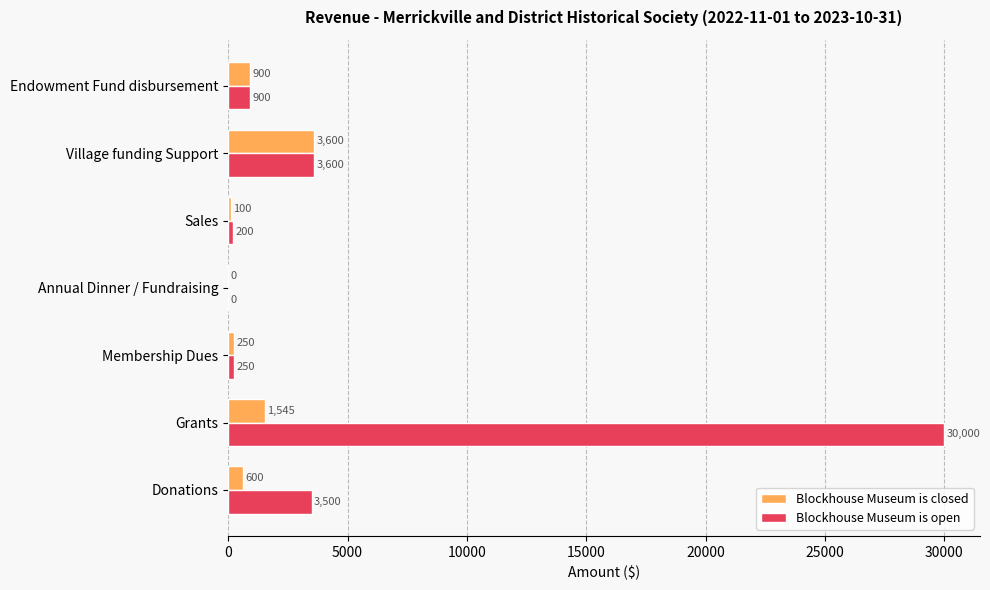

What is the sum of the Blockhouse Museum is open values at Annual Dinner / Fundraising and Grants?

30000